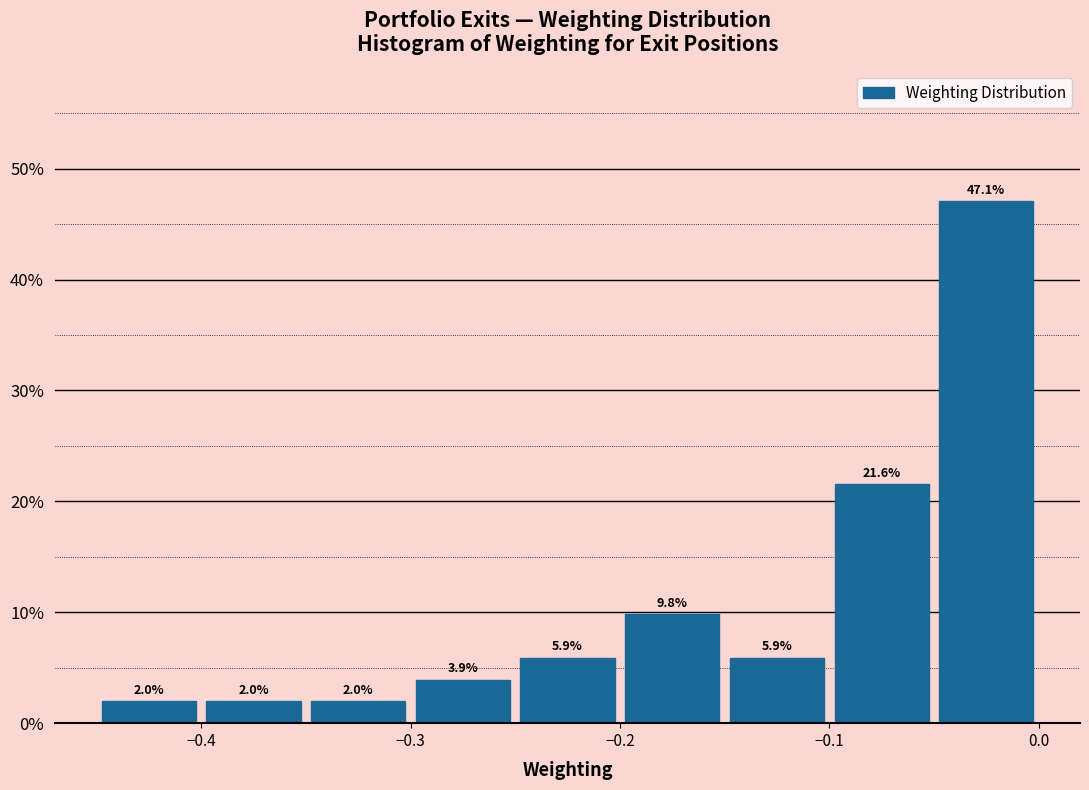

Reading left to right, list every bar in this chart as the range it spans on the x-axis followed by its height.

-0.45 to -0.40: 2.0
-0.40 to -0.35: 2.0
-0.35 to -0.30: 2.0
-0.30 to -0.25: 3.9
-0.25 to -0.20: 5.9
-0.20 to -0.15: 9.8
-0.15 to -0.10: 5.9
-0.10 to -0.05: 21.6
-0.05 to 0.00: 47.1